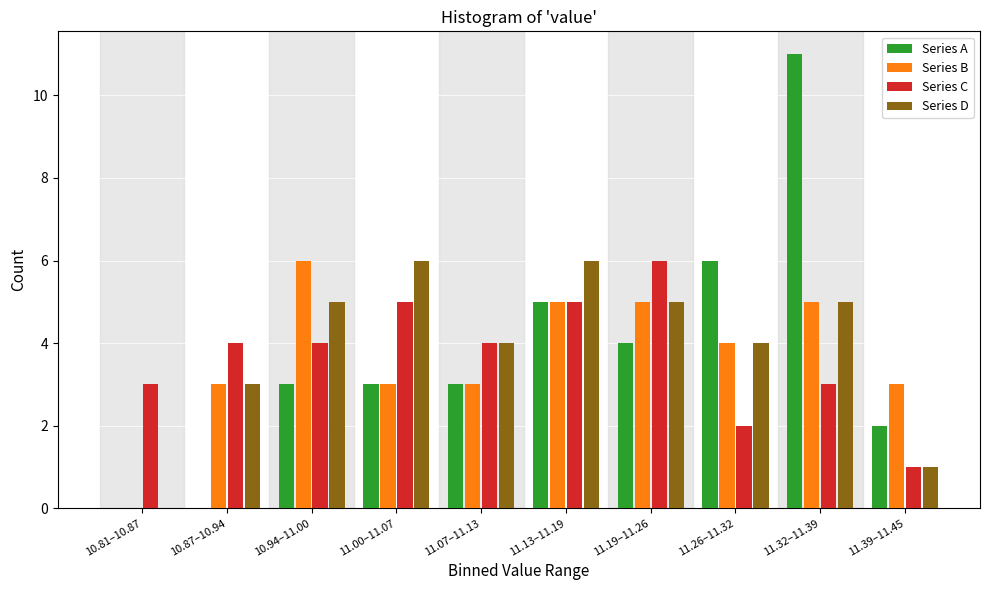

What value does the Series C series have at 10.81–10.87?

3